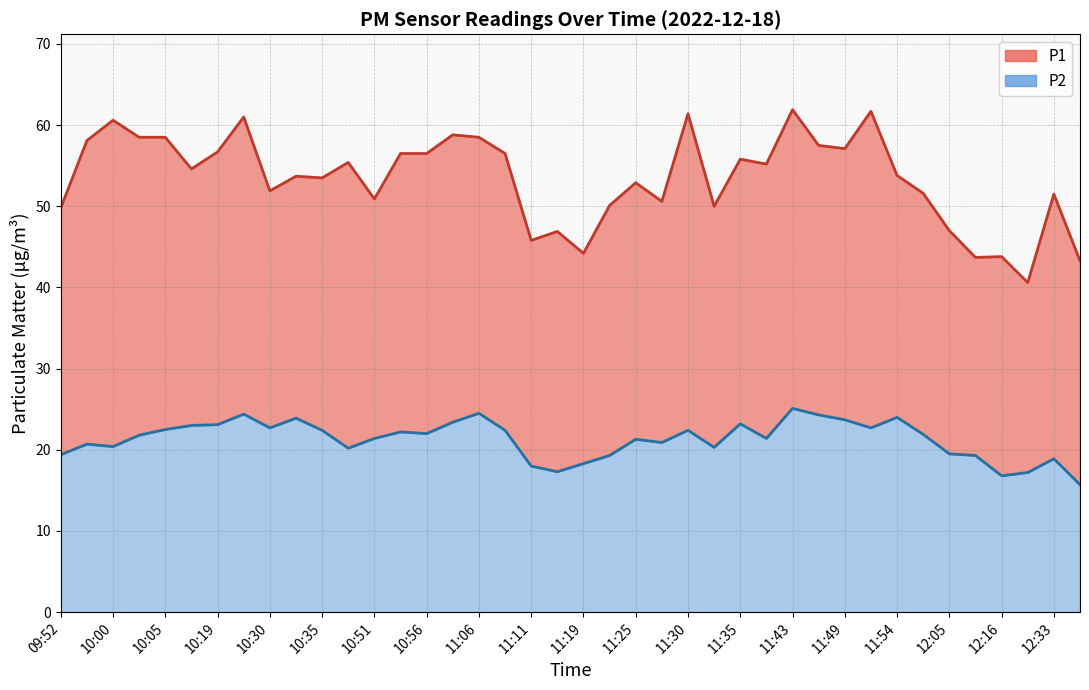

True or false: P1 has a value of 75.7 at 11:33.

False